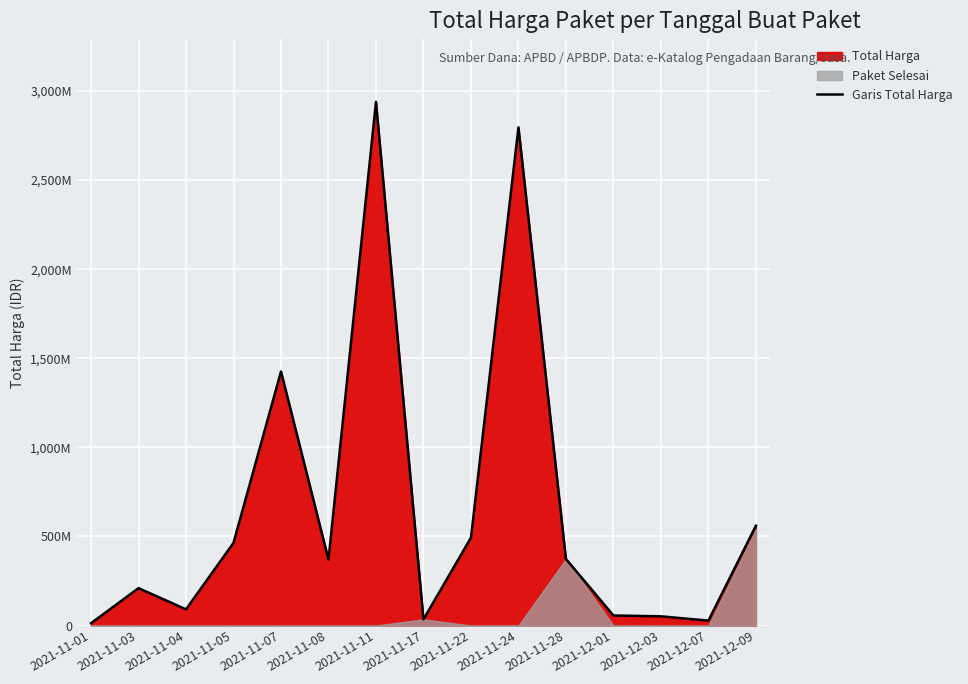

What value does the data have at 2021-12-07?

27412000